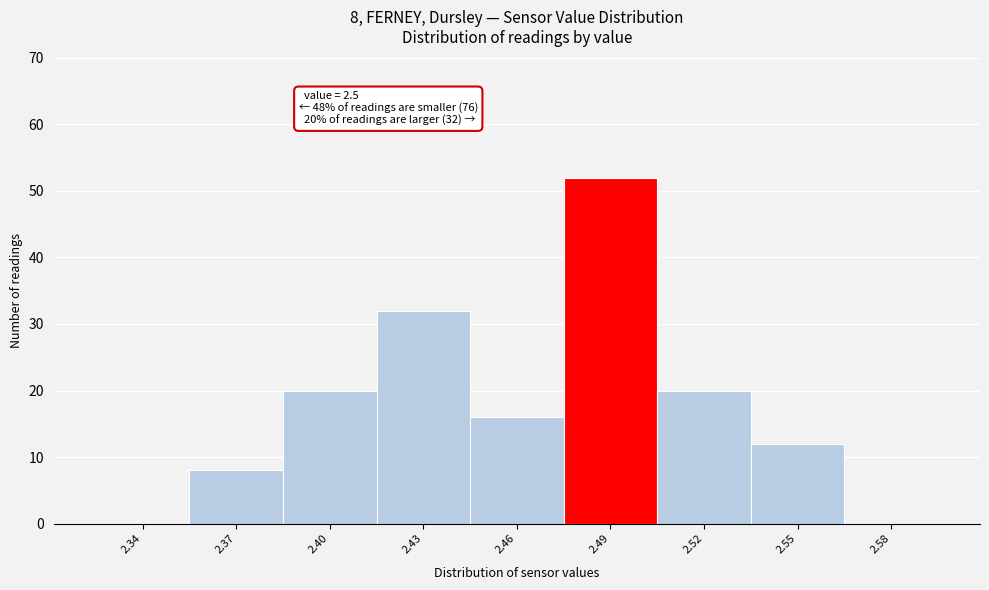

Reading left to right, transcribe all the data shown in this chart.

2.34=0	2.37=8	2.40=20	2.43=32	2.46=16	2.49=52	2.52=20	2.55=12	2.58=0